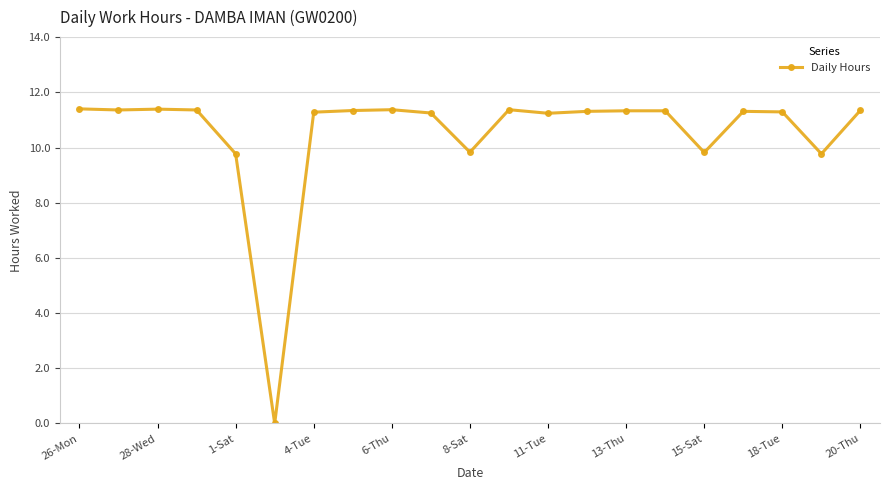

What is the greatest value displayed?

11.4